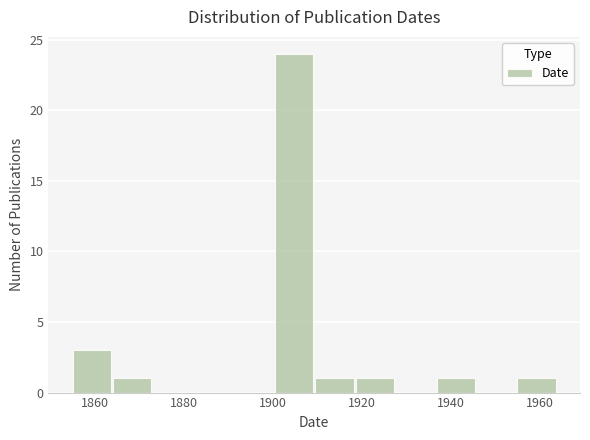

What is the height of the bar covering 1918 to 1928 on the x-axis? Neither the bar edges nor the heights are printed on the chart, so give them approximately, as read against the axes.

1